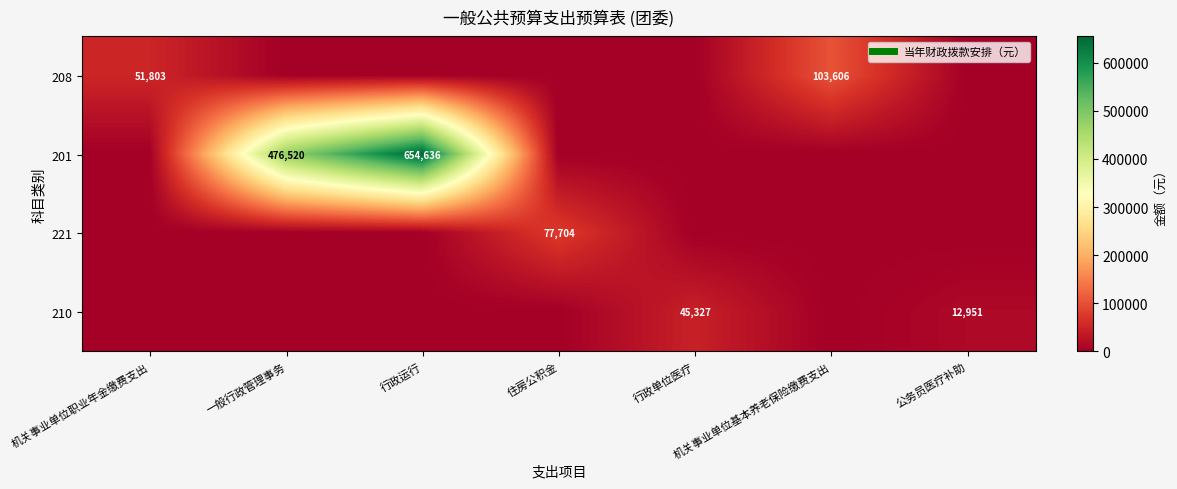

True or false: 210 has a value of 0.0 at 机关事业单位职业年金缴费支出.

True